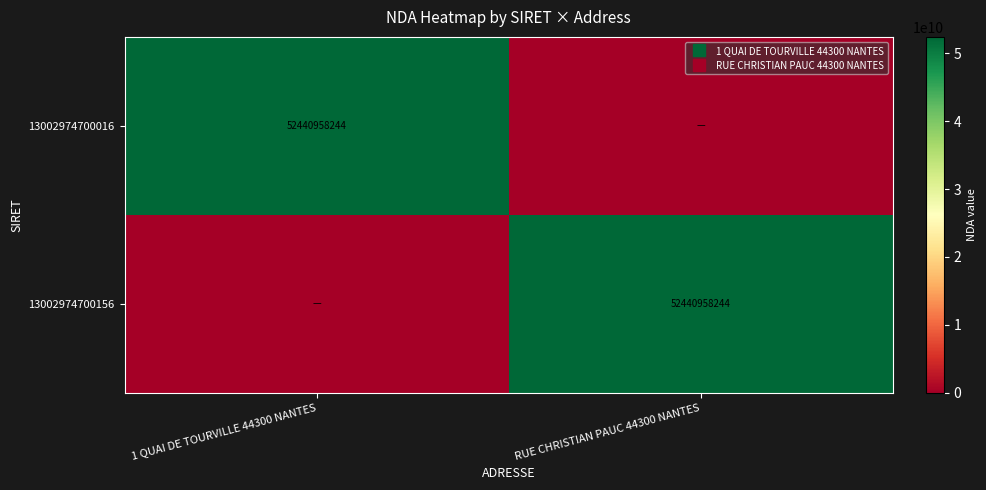

What is the greatest value displayed?

52440958244